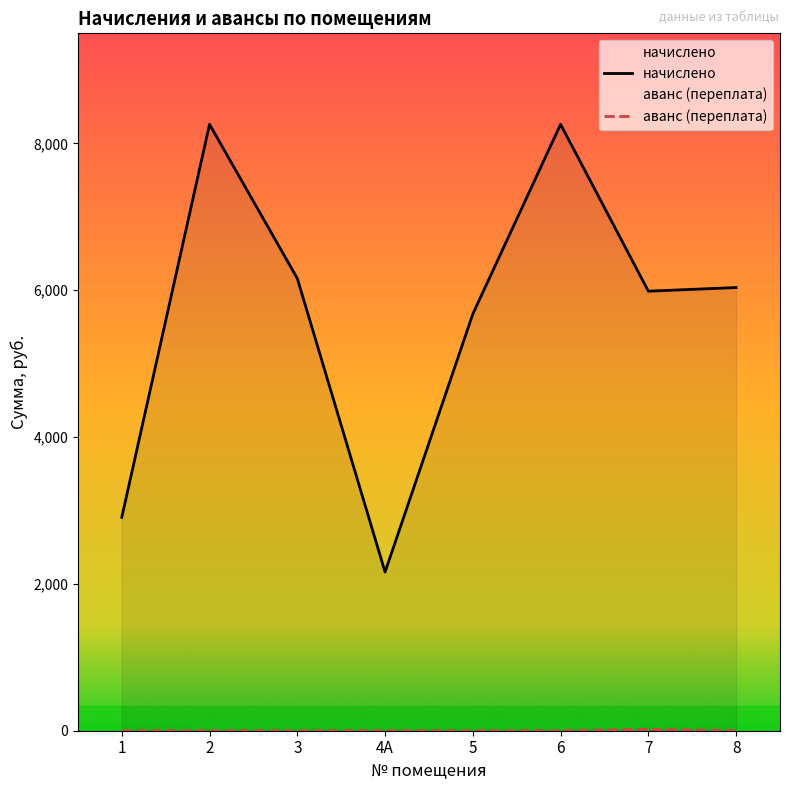

Which label corresponds to the smallest value in the chart?

1